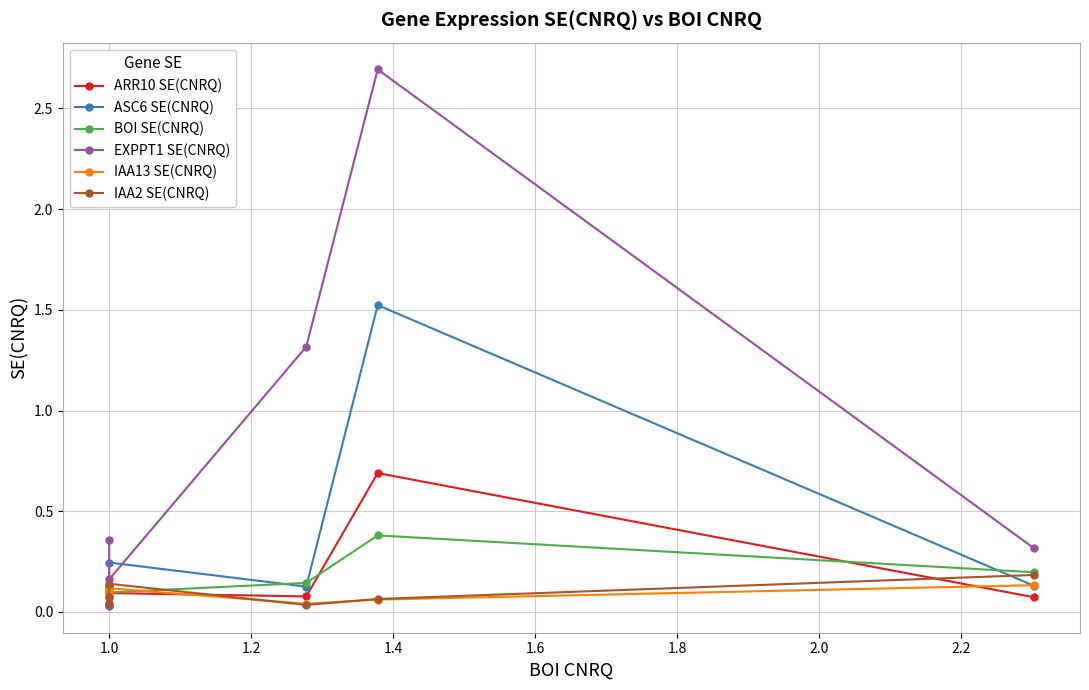

What is the label of the 5th point from the right?

1.0